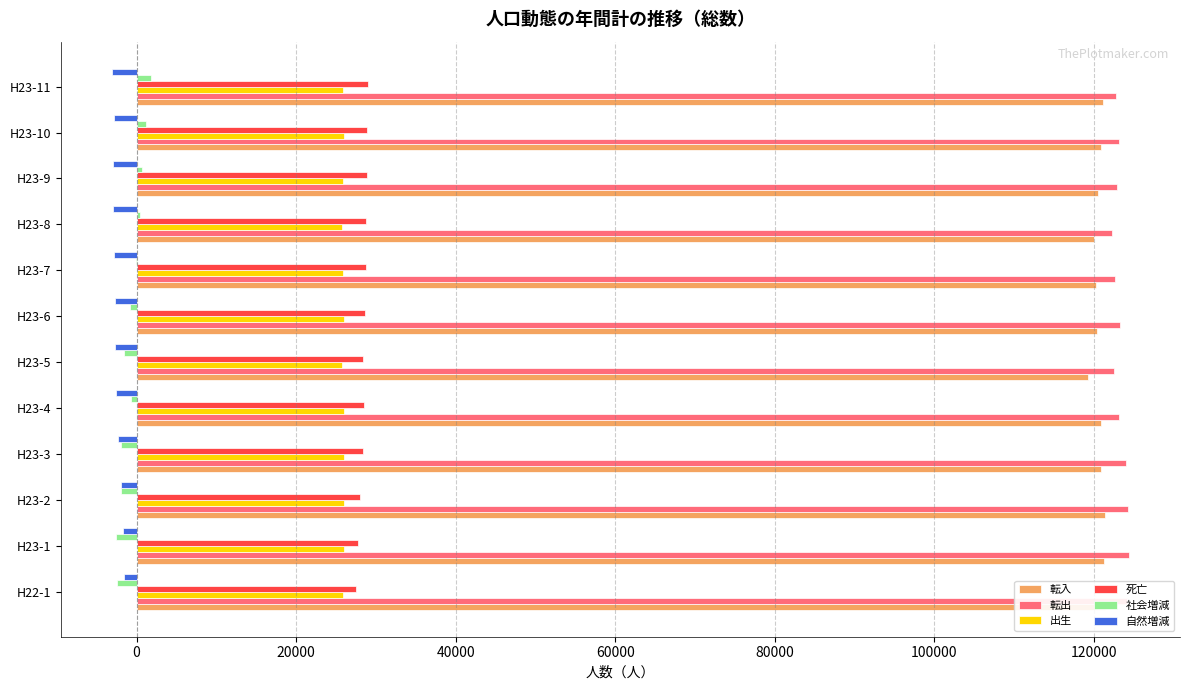

What is the difference between the maximum and minimum values in the 社会増減 series?

4338